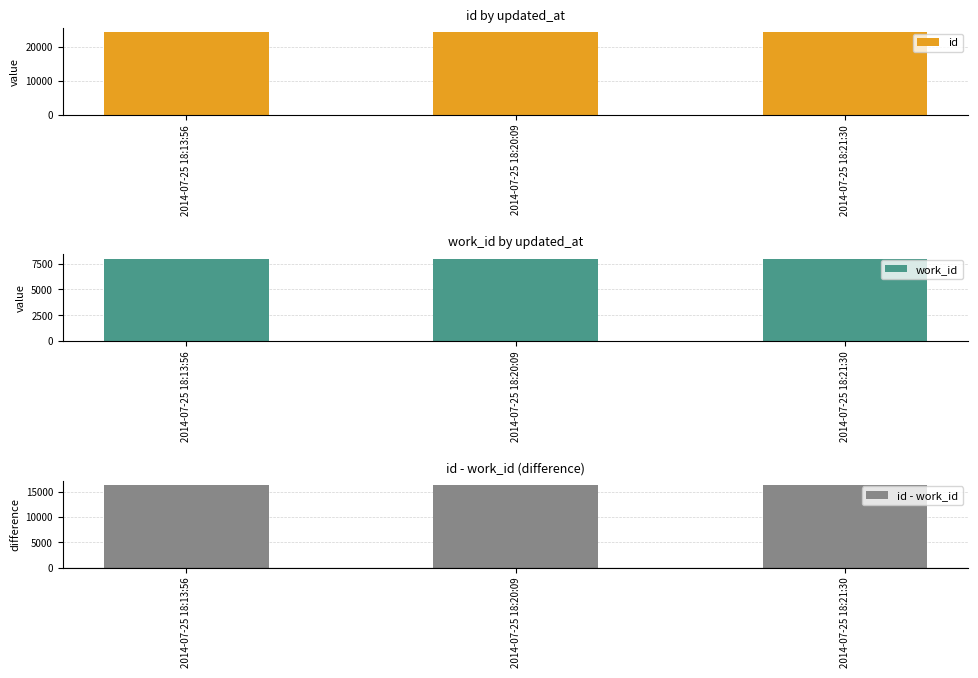

At which label is work_id closest to 7984?

2014-07-25 18:13:56